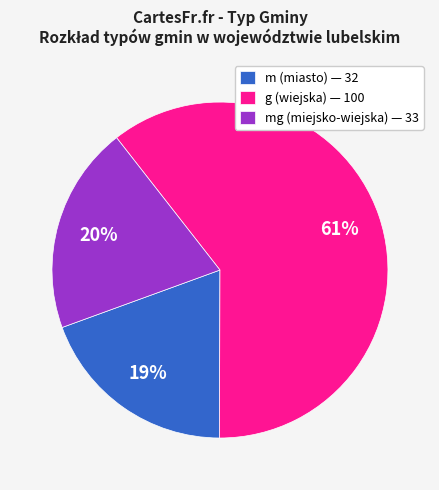

Which slice represents more than half of the pie?

g (wiejska) — 100